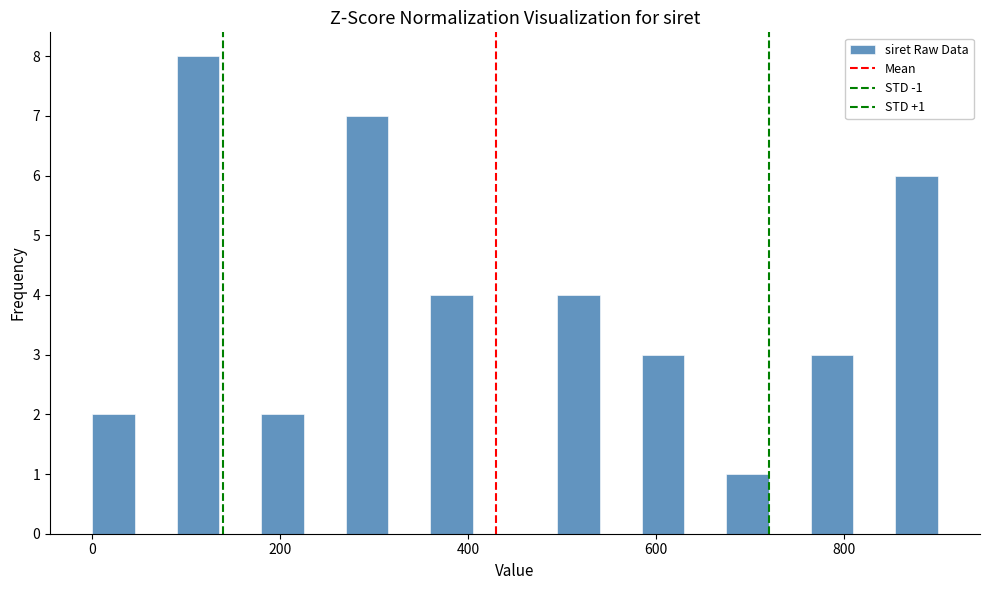

Around what value on the x-axis is the tallest bar? Give the approximate position of its centre, as read against the axis.

120